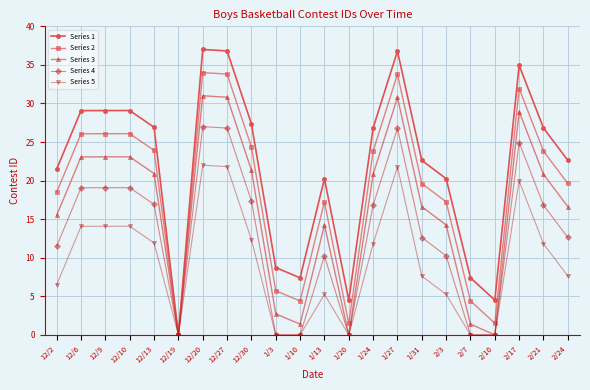

The value of Series 5 at 12/2 is 9.8. True or false?

False